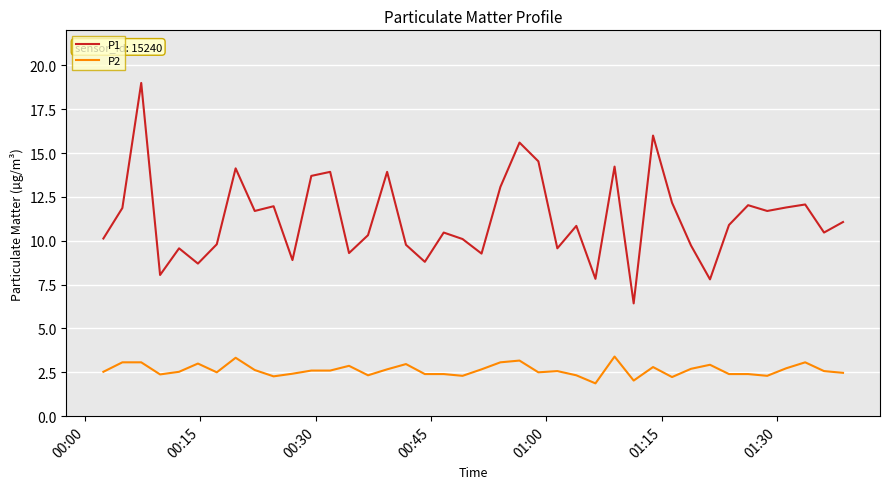

What is the lowest value of the P2 series?

1.9